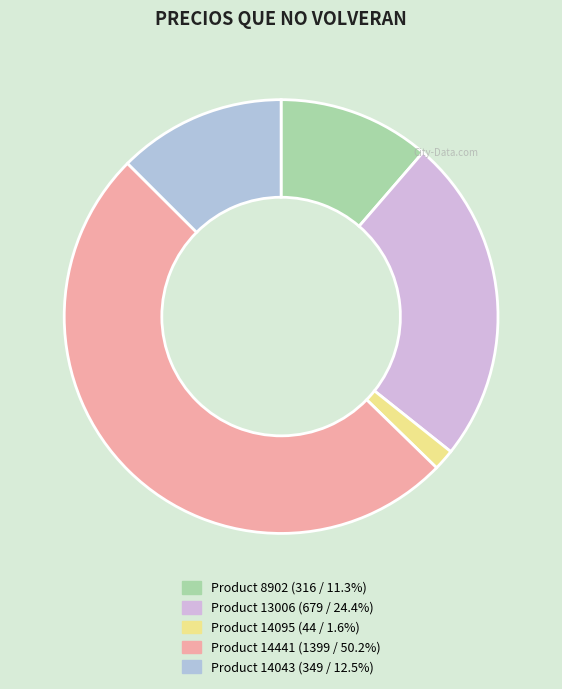

How many segments does this pie chart have?

5